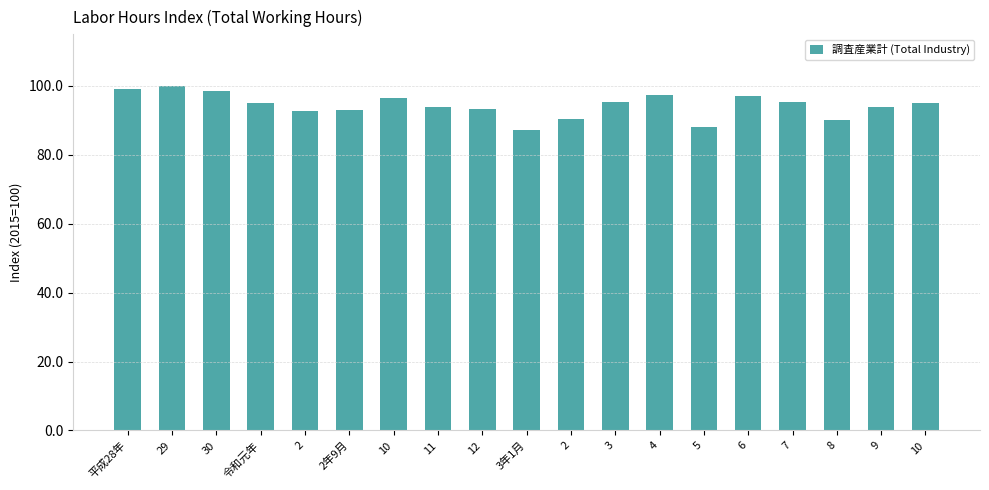

The chart shows a value of 97.2 at 4. True or false?

True